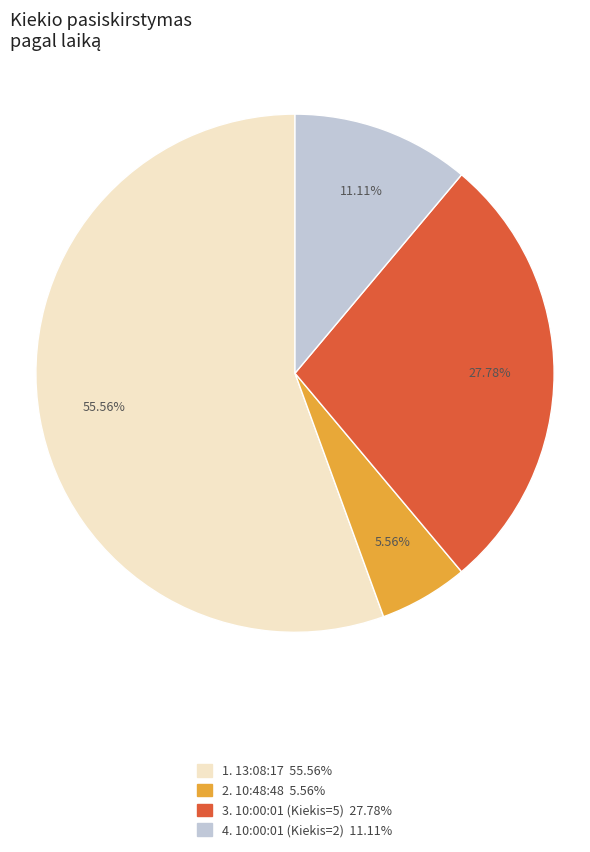

Is the sum of 1. 13:08:17 55.56% and 3. 10:00:01 (Kiekis=5) 27.78% greater than half?

Yes